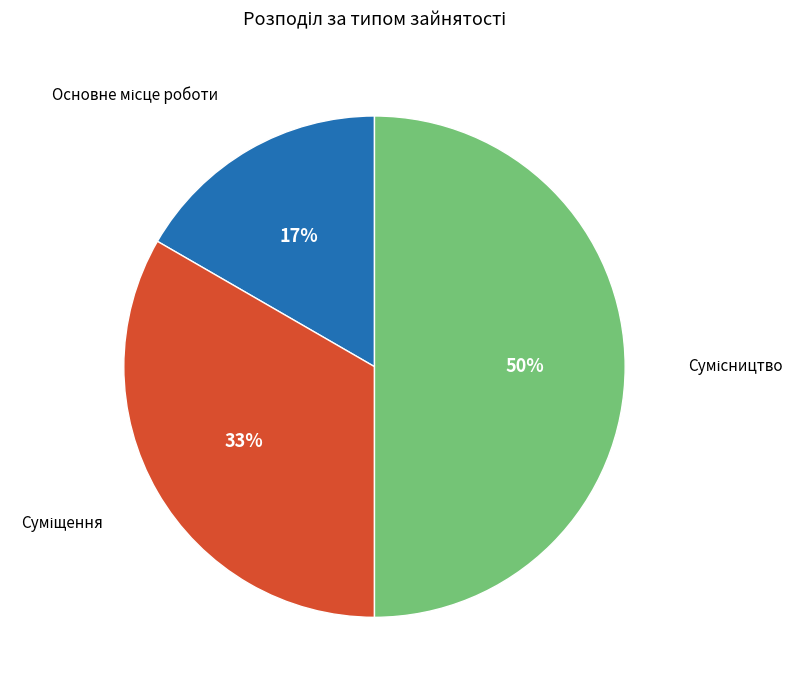

To the nearest percent, what is the difference between the largest and smallest slice percentages?

33%